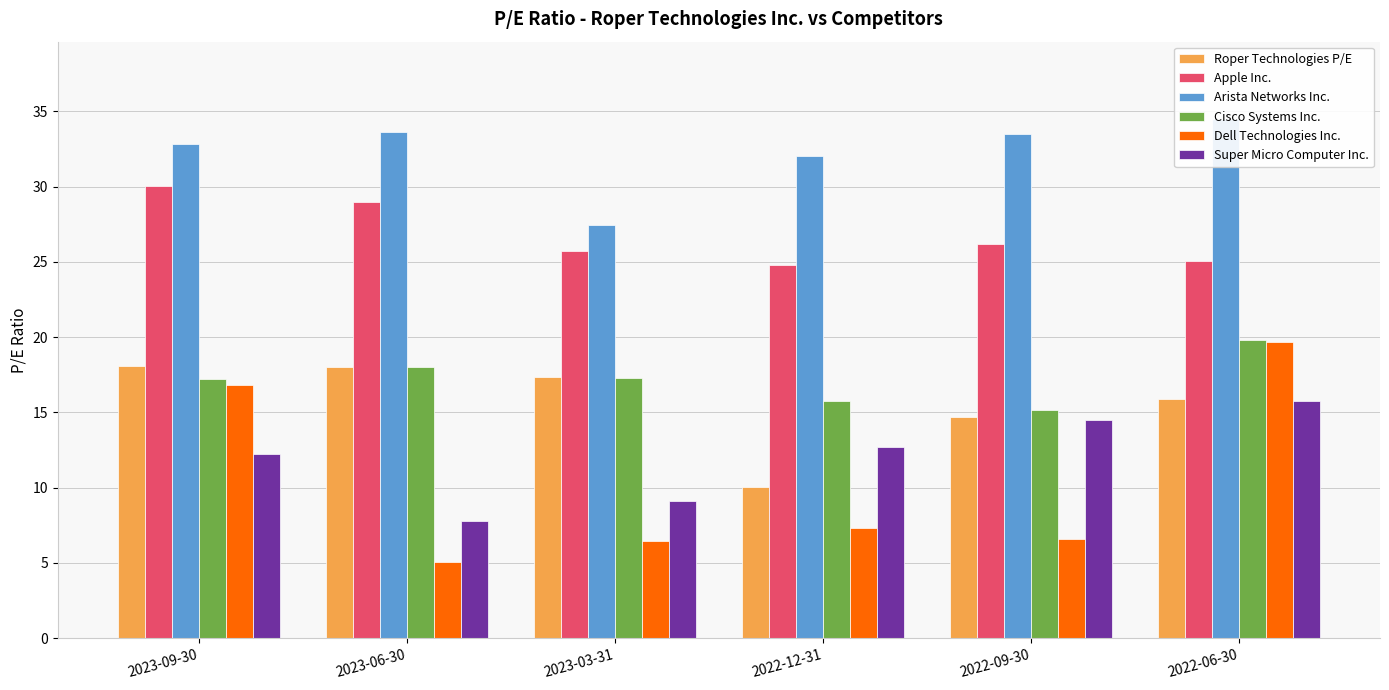

The value of Cisco Systems Inc. at 2022-09-30 is 15.2. True or false?

True